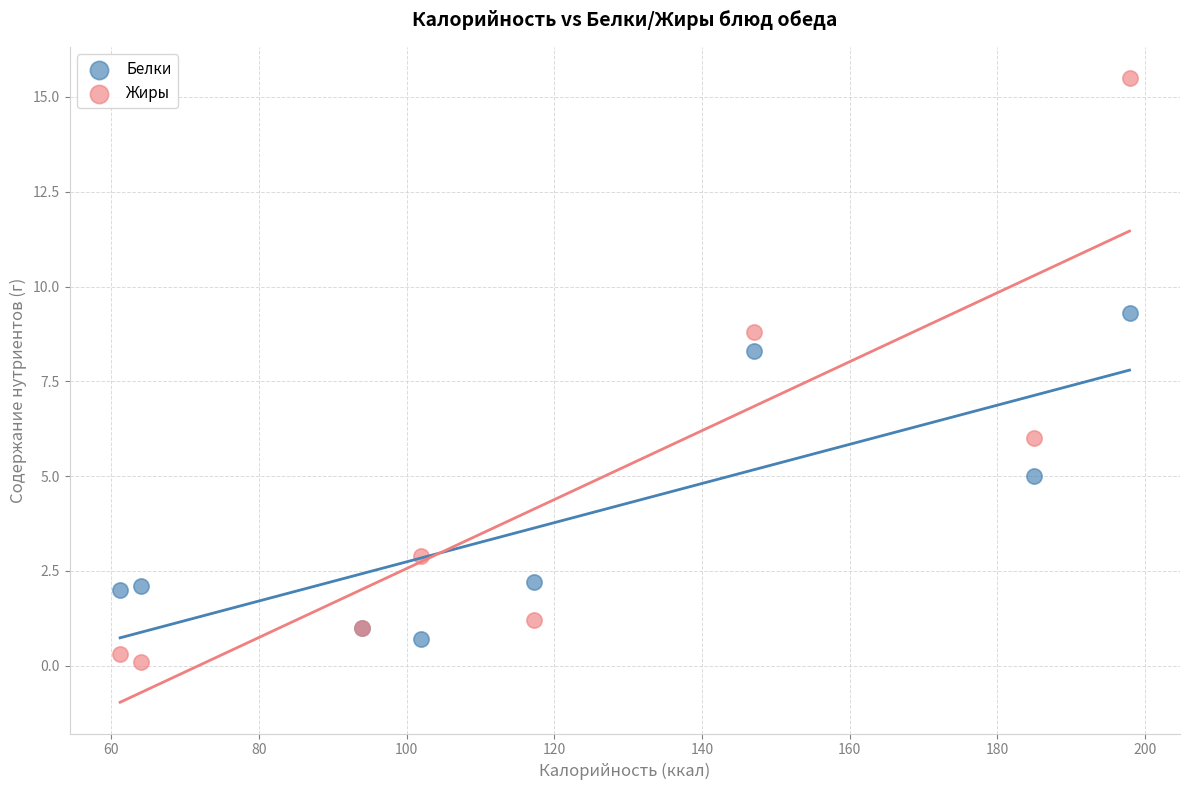

What are all the series names shown in the legend?

Белки, Жиры